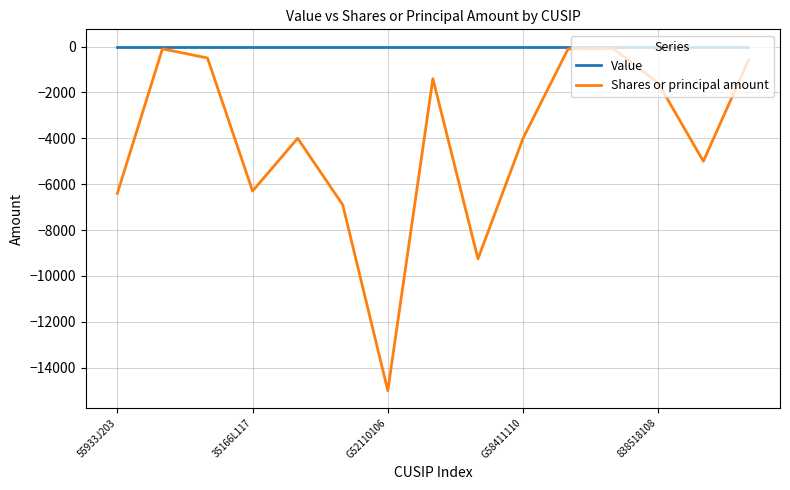

Which series has the largest range (max minus min)?

Shares or principal amount